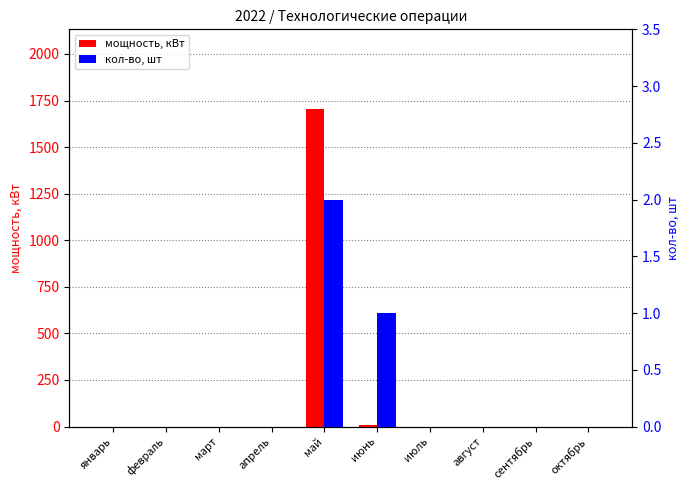

What position from the left is октябрь?

10